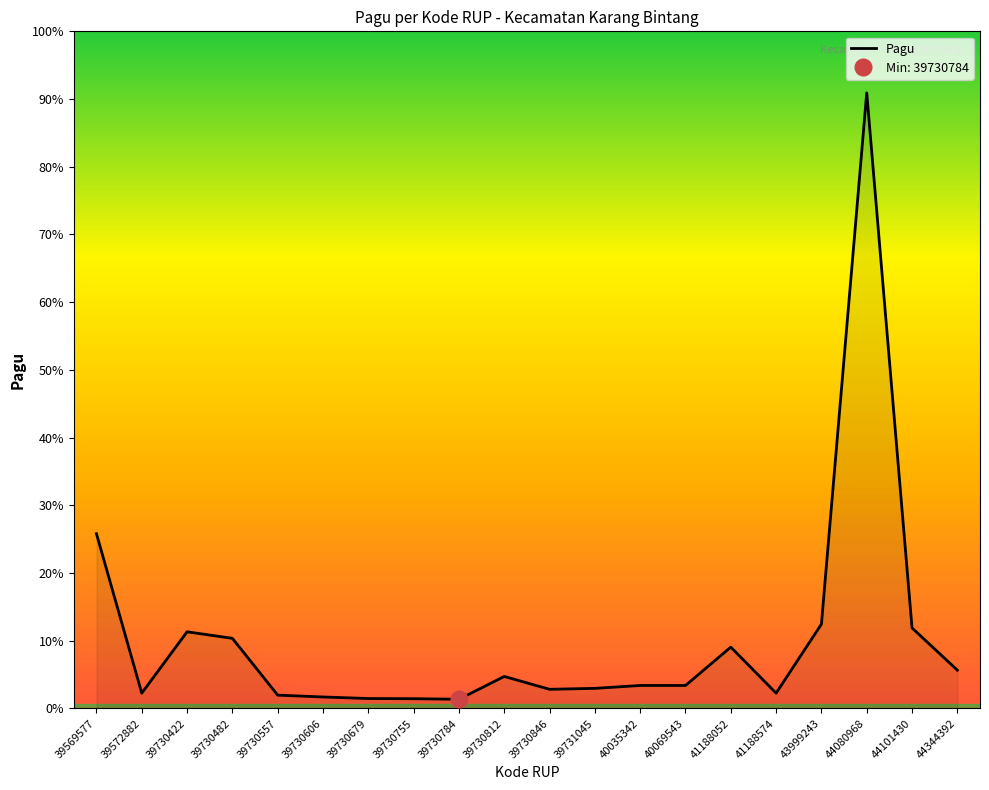

What is the smallest value displayed?

600000